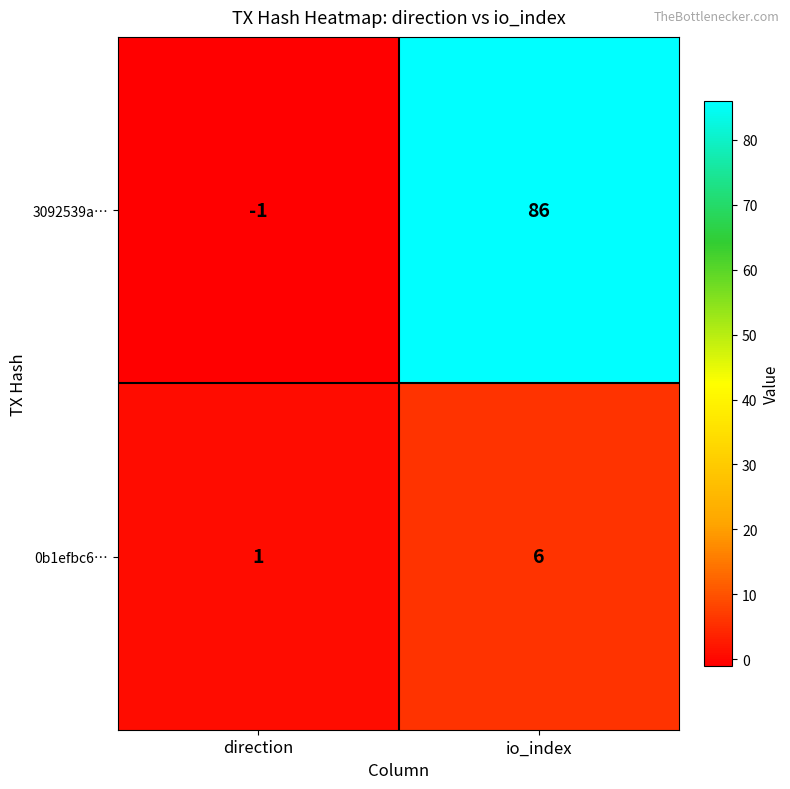

Is the value of 3092539a… at direction greater than the value of 0b1efbc6… at io_index?

No